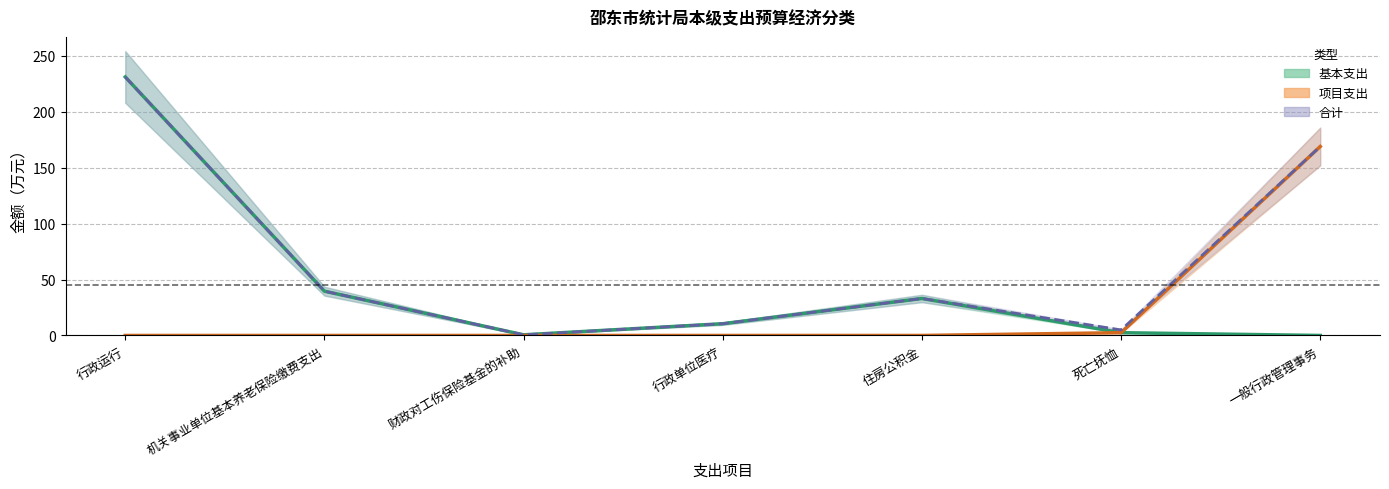

What is the difference between the 项目支出 values at 死亡抚恤 and 住房公积金?

2.5